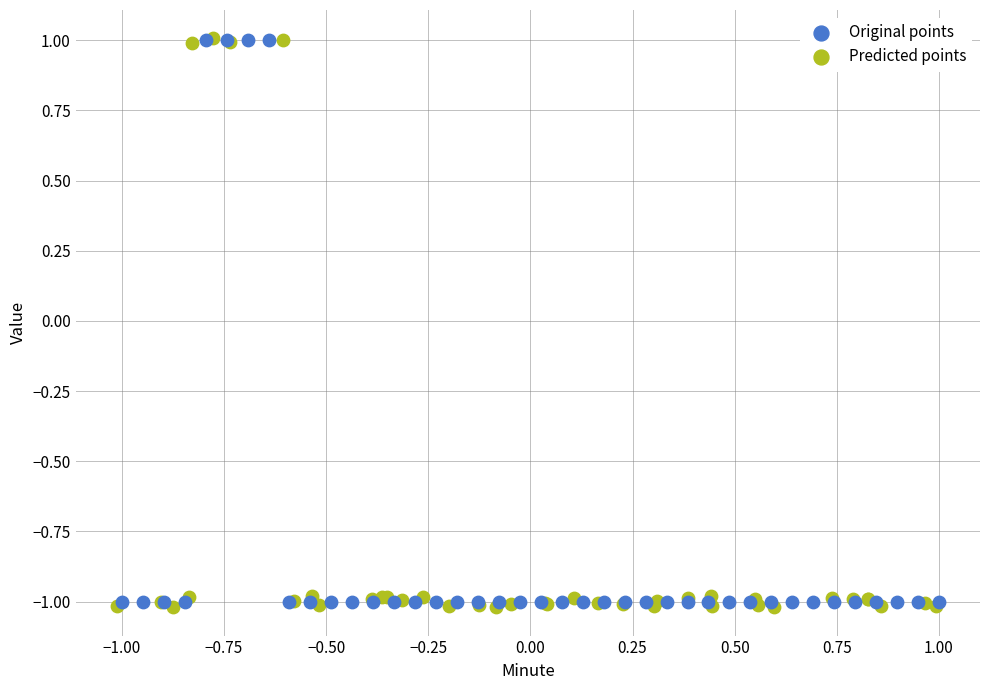

Which series contains the lowest Y value?

Predicted points